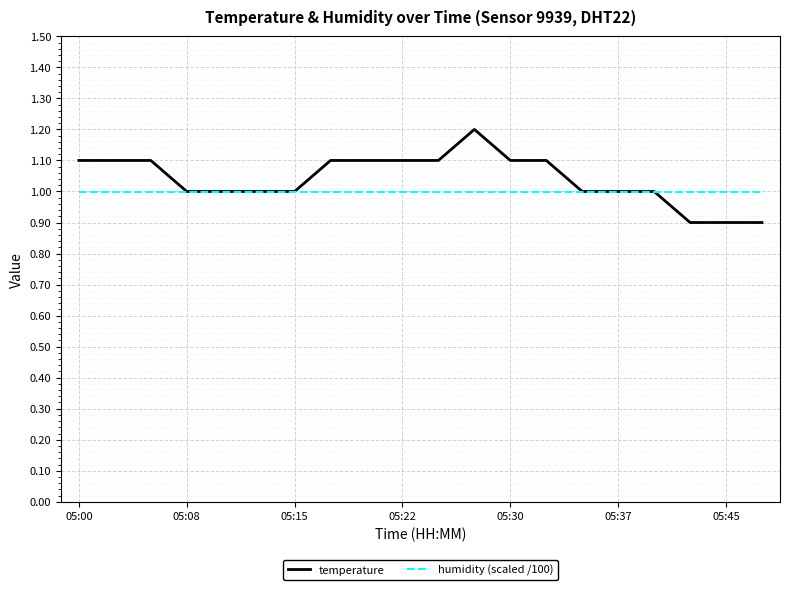

What is the maximum value shown in the chart?

1.2